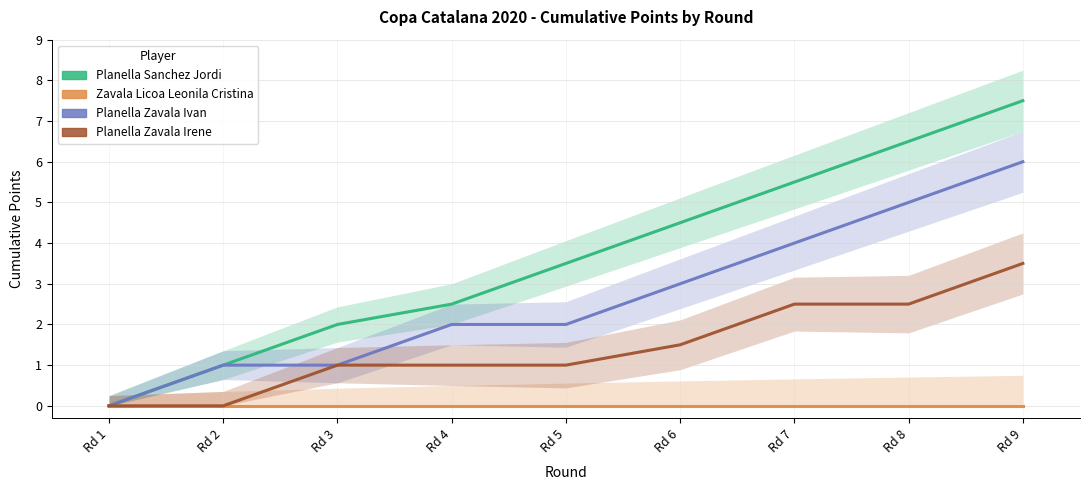

True or false: Planella Zavala Ivan has more than 0 points higher than both neighbors.

False